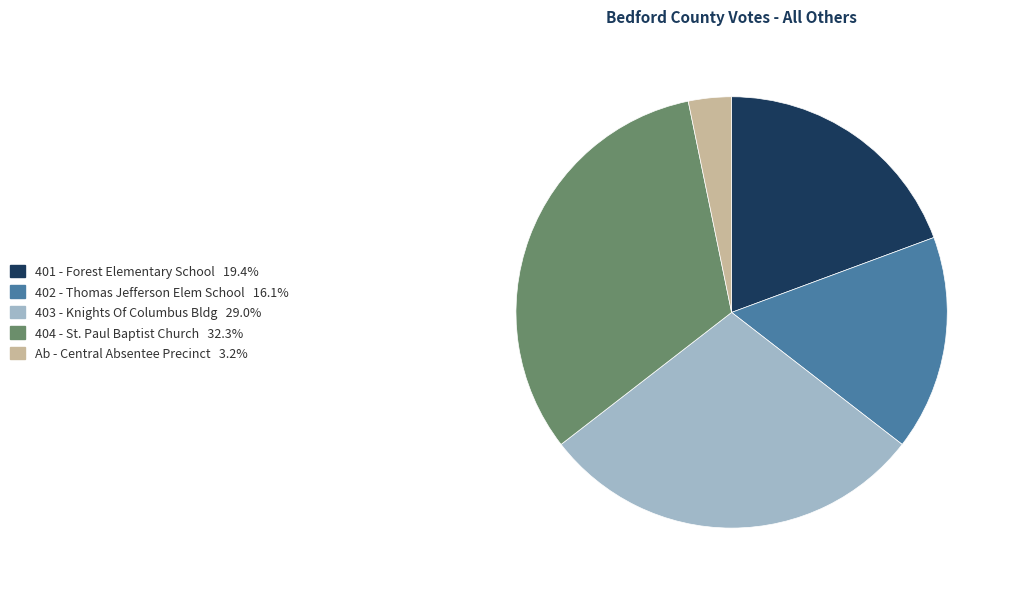

Does any single category account for the majority?

No